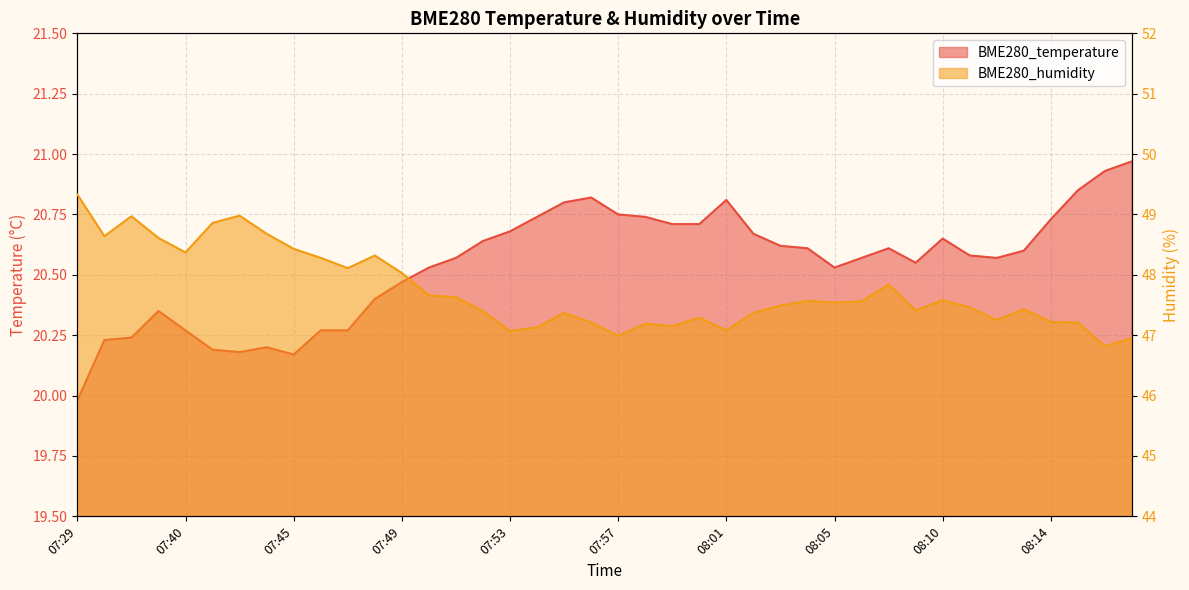

Rank the series by their maximum value, from highest to lowest.

BME280_humidity, BME280_temperature